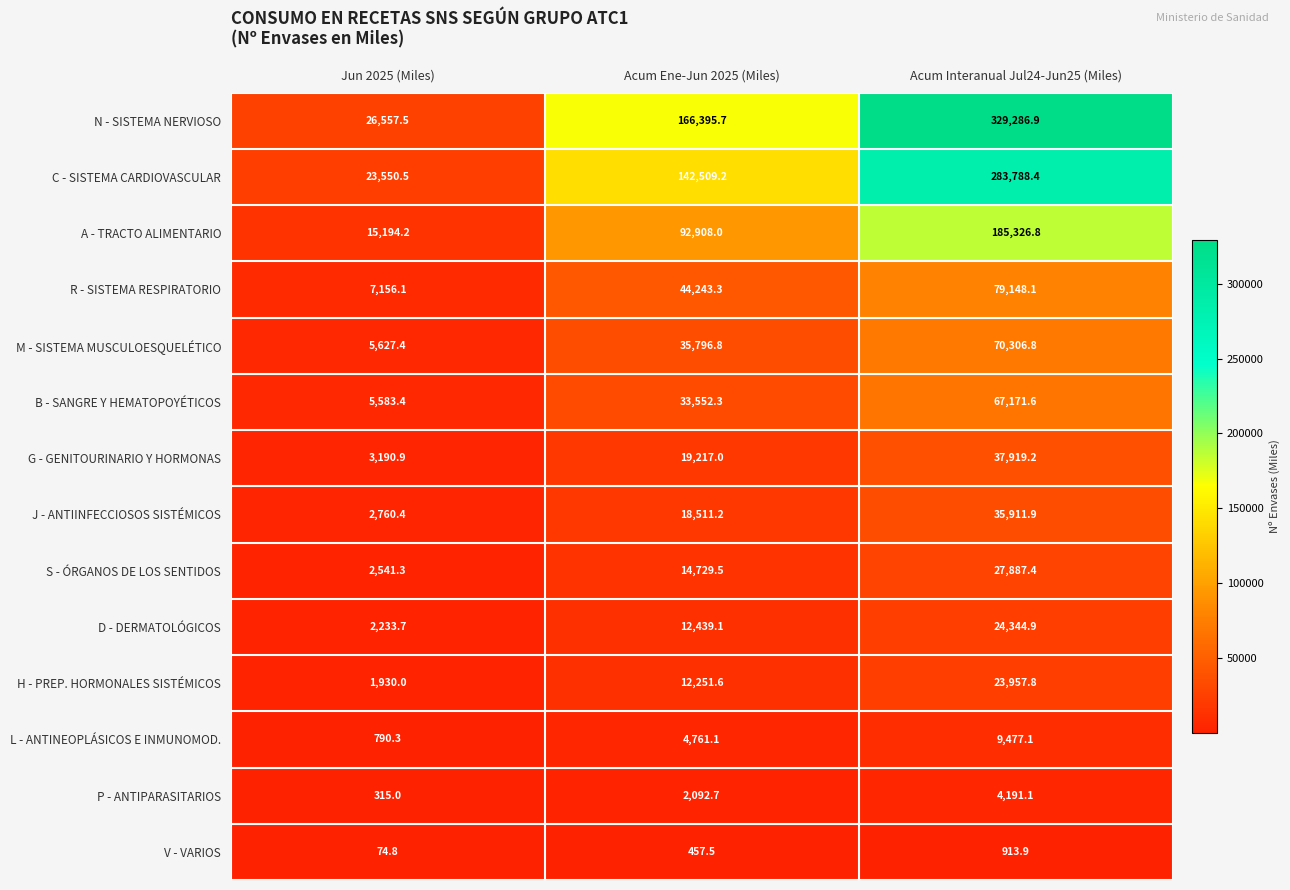

List the series in order of their peak value, highest first.

N - SISTEMA NERVIOSO, C - SISTEMA CARDIOVASCULAR, A - TRACTO ALIMENTARIO, R - SISTEMA RESPIRATORIO, M - SISTEMA MUSCULOESQUELÉTICO, B - SANGRE Y HEMATOPOYÉTICOS, G - GENITOURINARIO Y HORMONAS, J - ANTIINFECCIOSOS SISTÉMICOS, S - ÓRGANOS DE LOS SENTIDOS, D - DERMATOLÓGICOS, H - PREP. HORMONALES SISTÉMICOS, L - ANTINEOPLÁSICOS E INMUNOMOD., P - ANTIPARASITARIOS, V - VARIOS